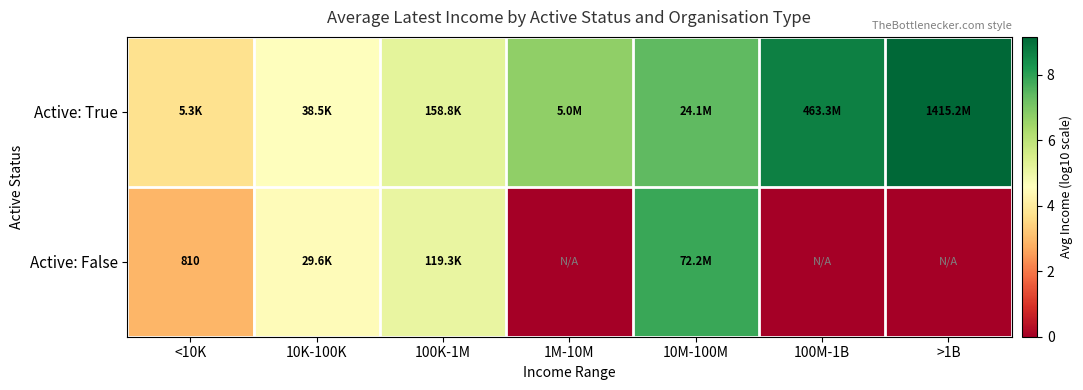

What is the total value across all series at 10M-100M?

15.2